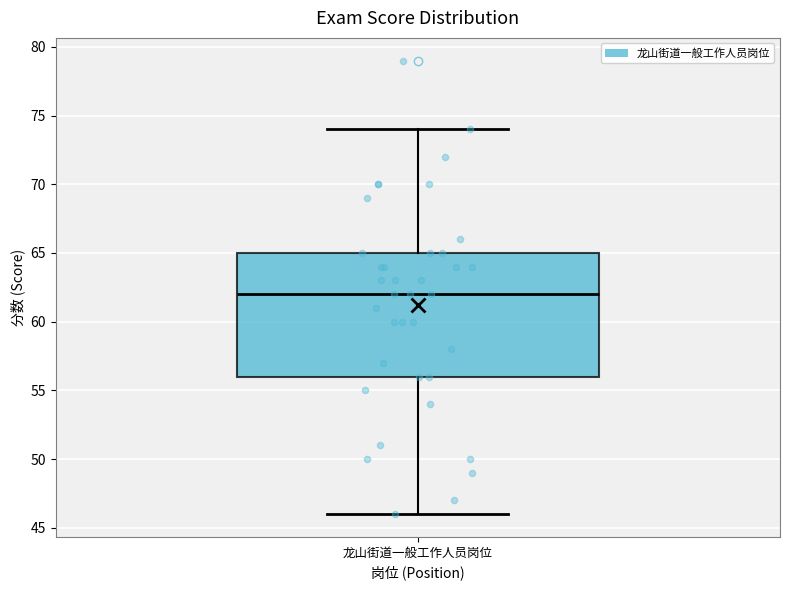

Where is the lower edge of the box for 龙山街道一般工作人员岗位 on the y-axis? The values are not printed on the chart, so give them approximately, as read against the axis.

56